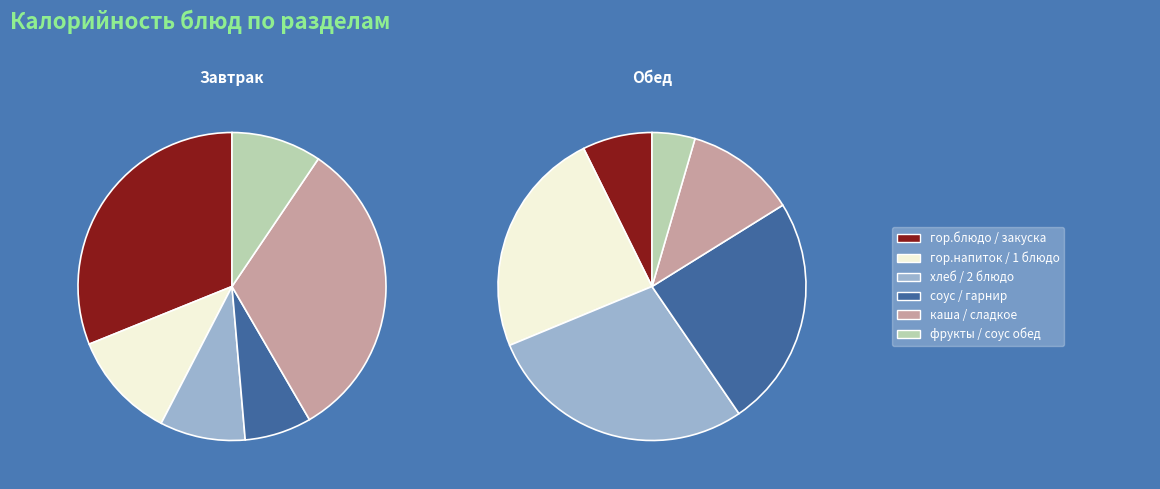

How many segments does this pie chart have?

6